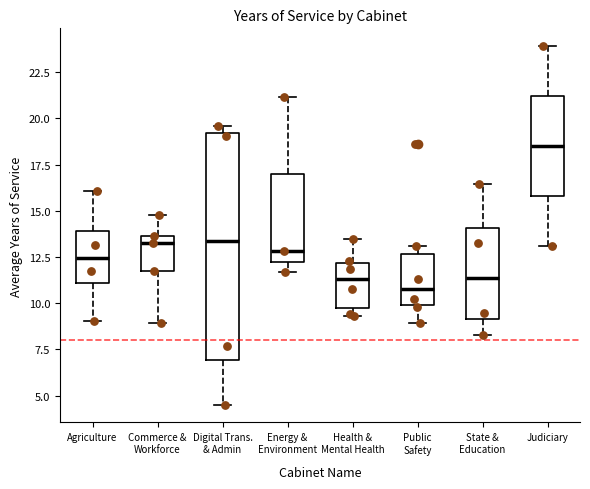

Where does the upper whisker of the box for Energy & Environment end on the y-axis? The values are not printed on the chart, so give them approximately, as read against the axis.

21.0